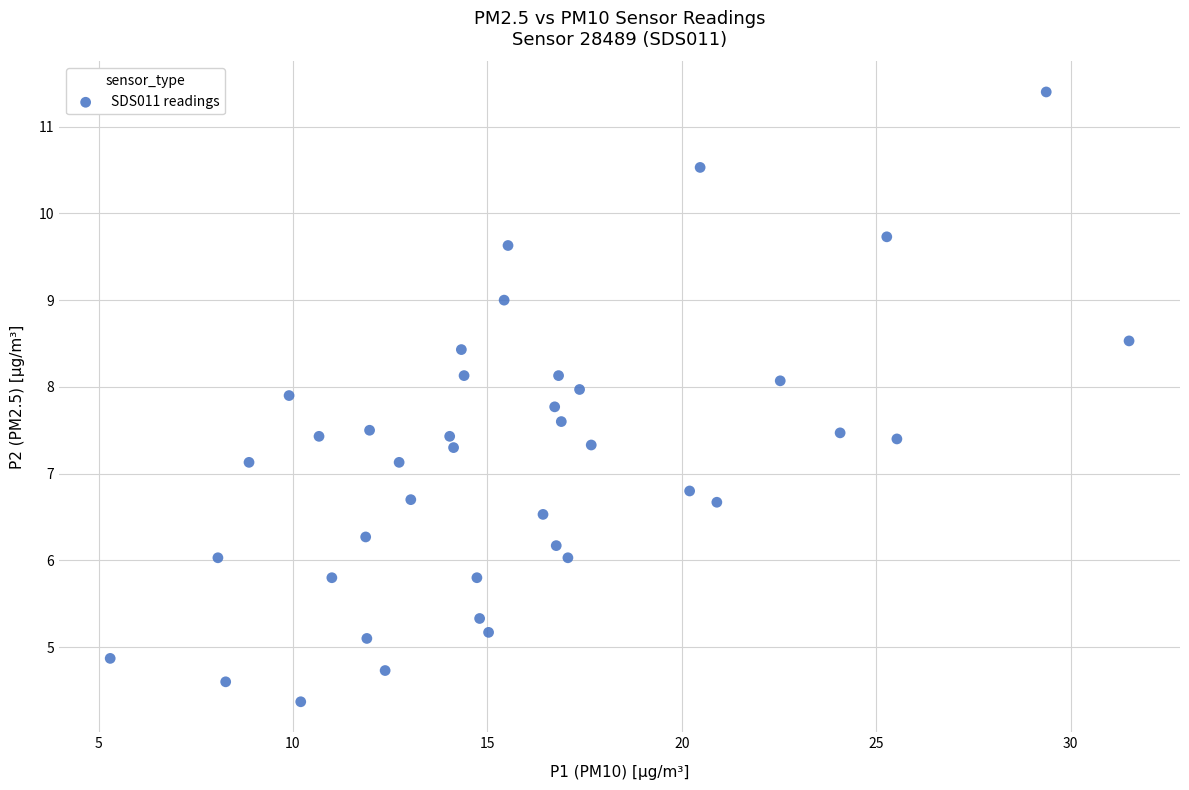

What is the range of X values (max minus min)?

26.2